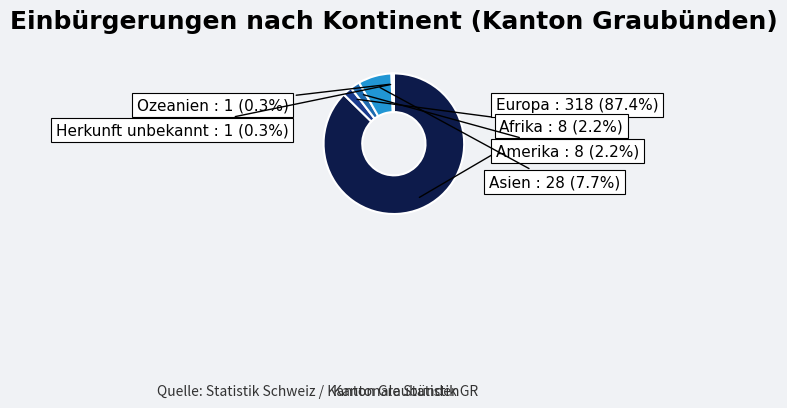

Is there a majority slice in this chart?

Yes